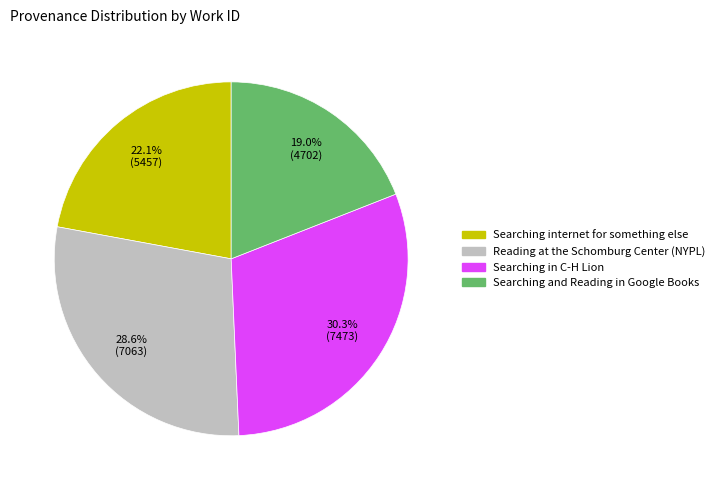

To the nearest percent, what portion does Searching internet for something else represent?

22%